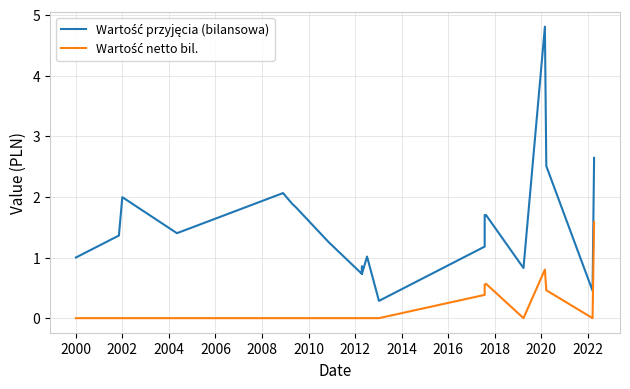

How many interior local valleys does the Wartość przyjęcia (bilansowa) series have?

5